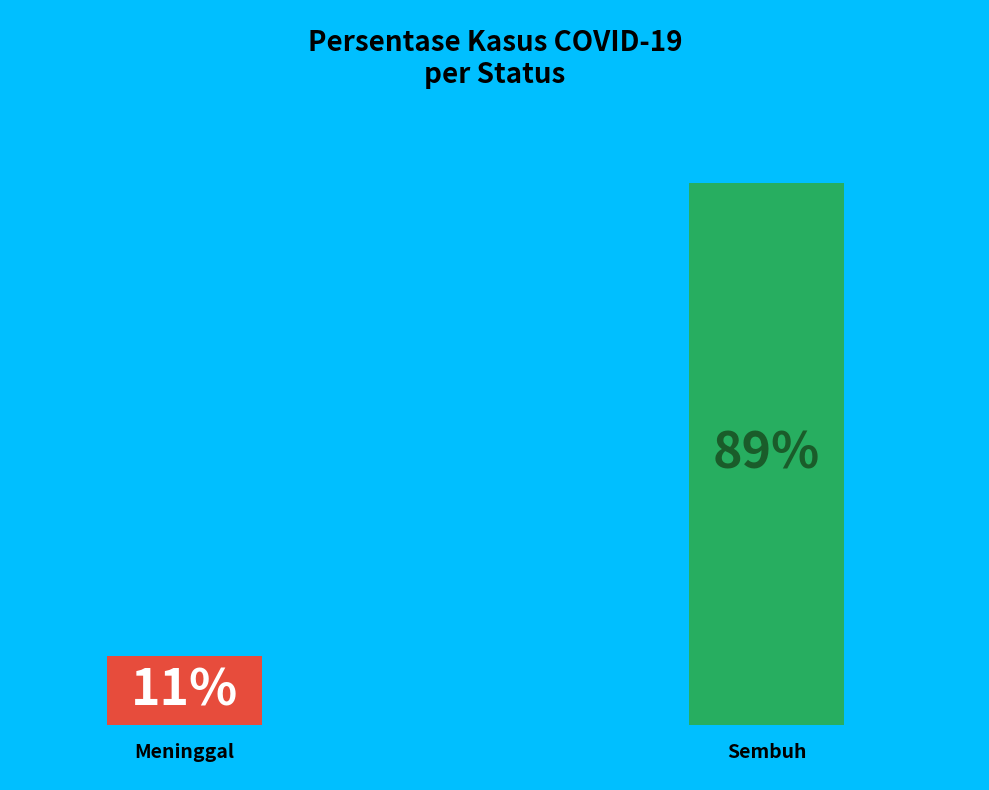

Which series has the widest spread of values?

sembuh